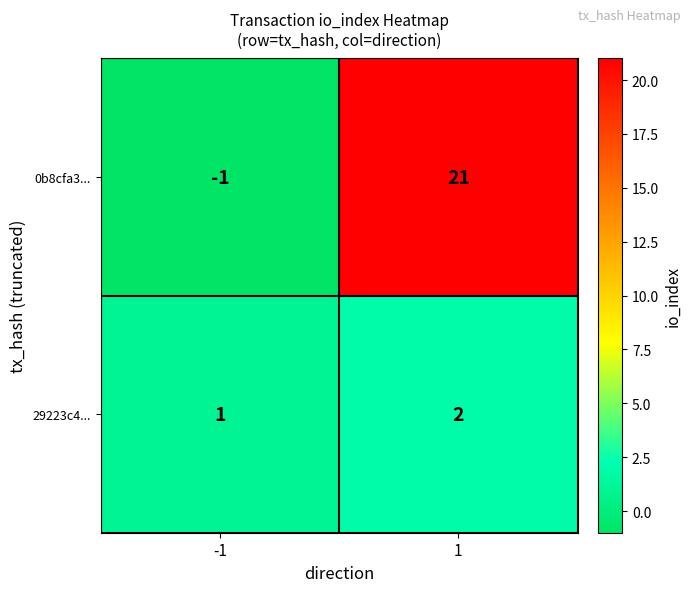

At 1, list the series in order from smallest to largest.

29223c4..., 0b8cfa3...